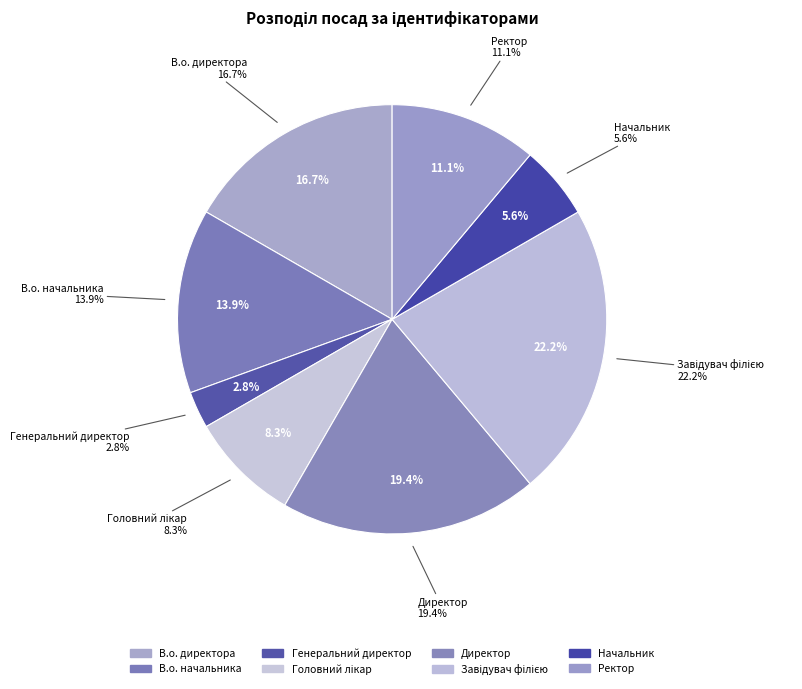

Is there a majority slice in this chart?

No